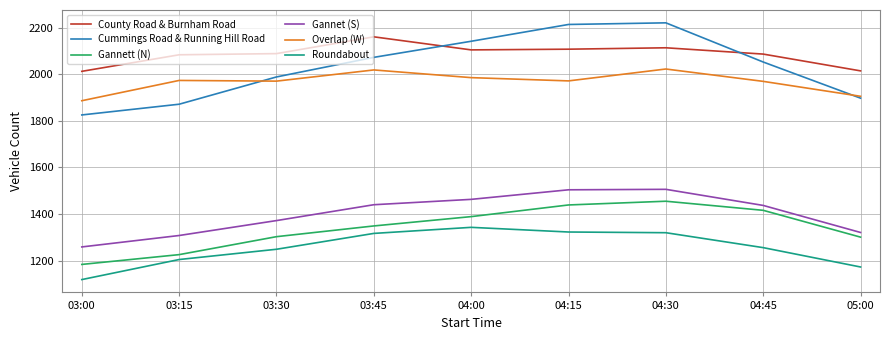

The Gannet (S) series shows 682 at 05:00. True or false?

False